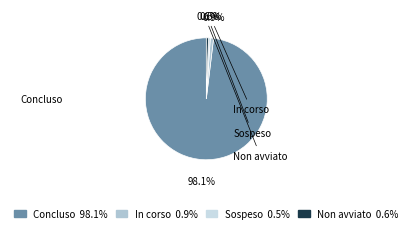

How many segments does this pie chart have?

4